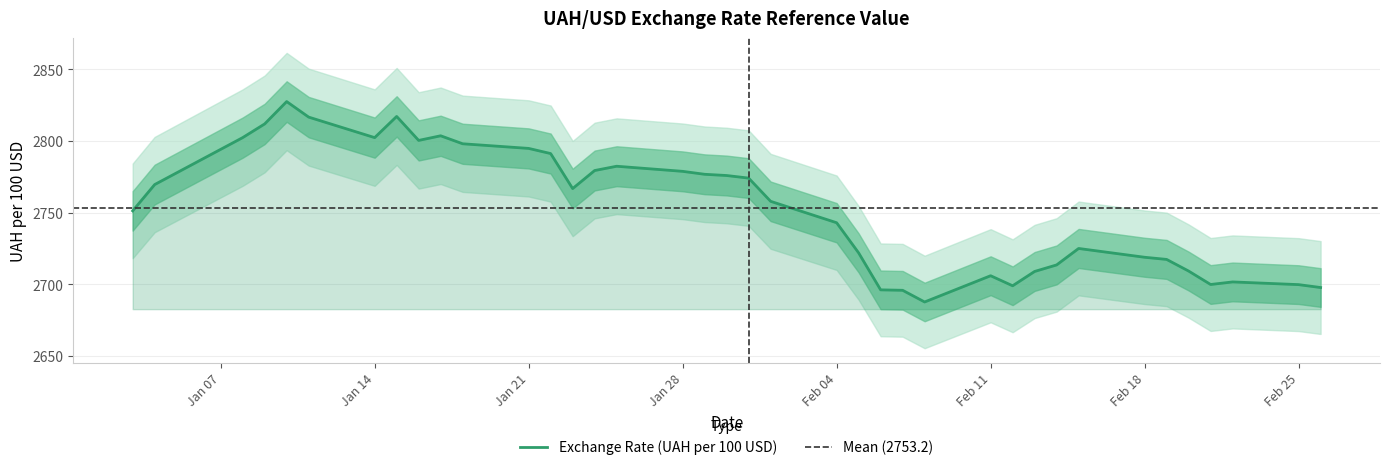

What is the maximum value for Exchange Rate (UAH per 100 USD)?

2827.5